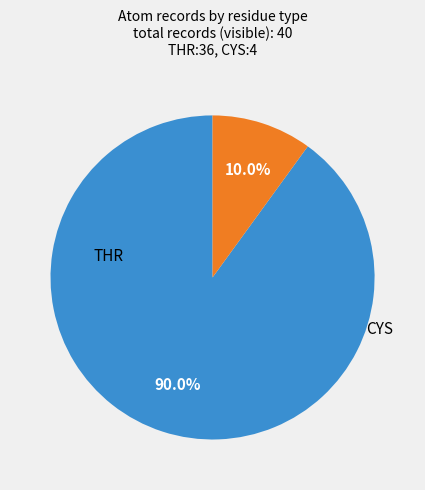

Does any single category account for the majority?

Yes